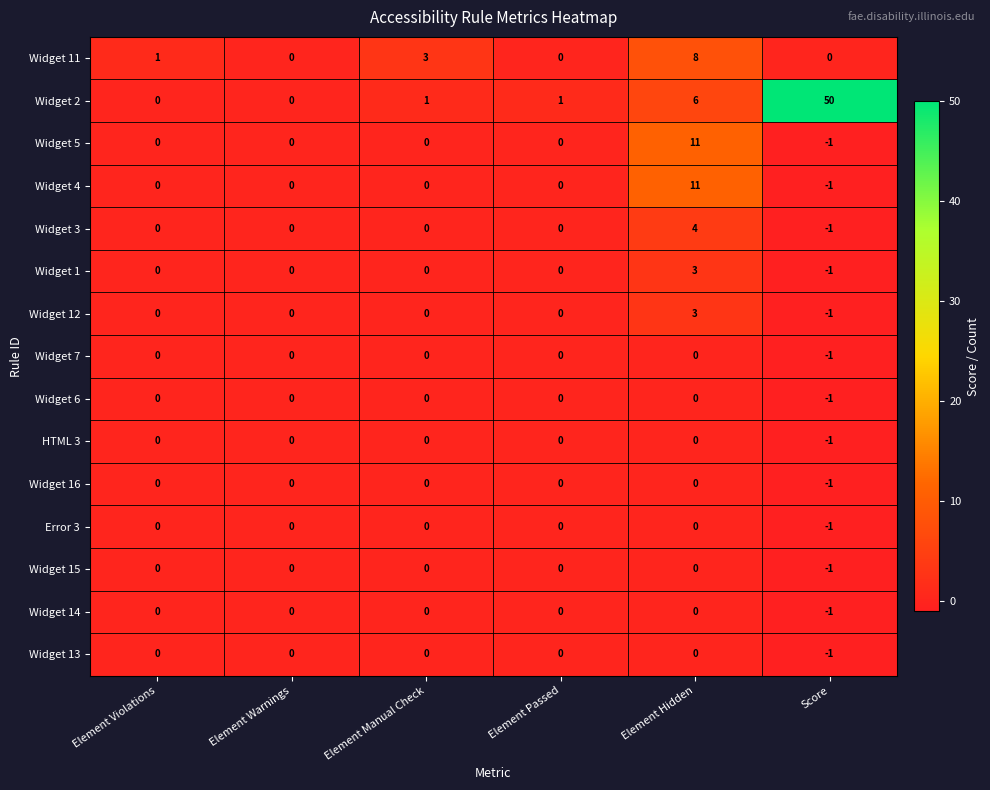

True or false: Error 3 has a value of 0 at Element Hidden.

True